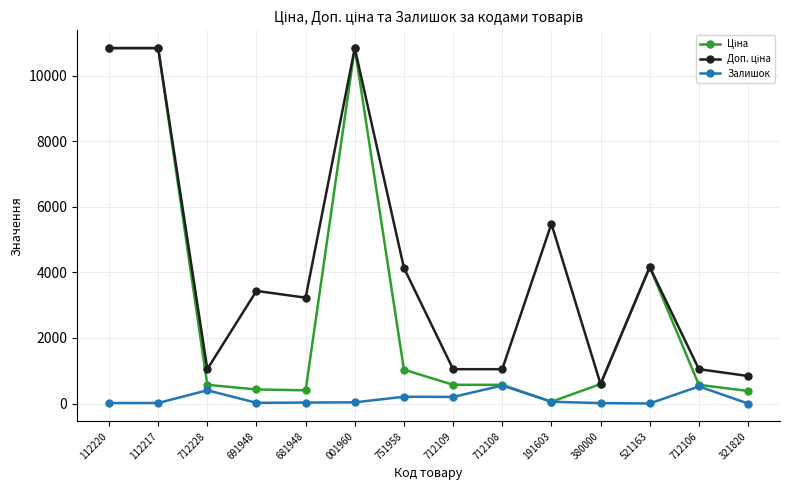

What is the maximum value shown in the chart?

10840.1